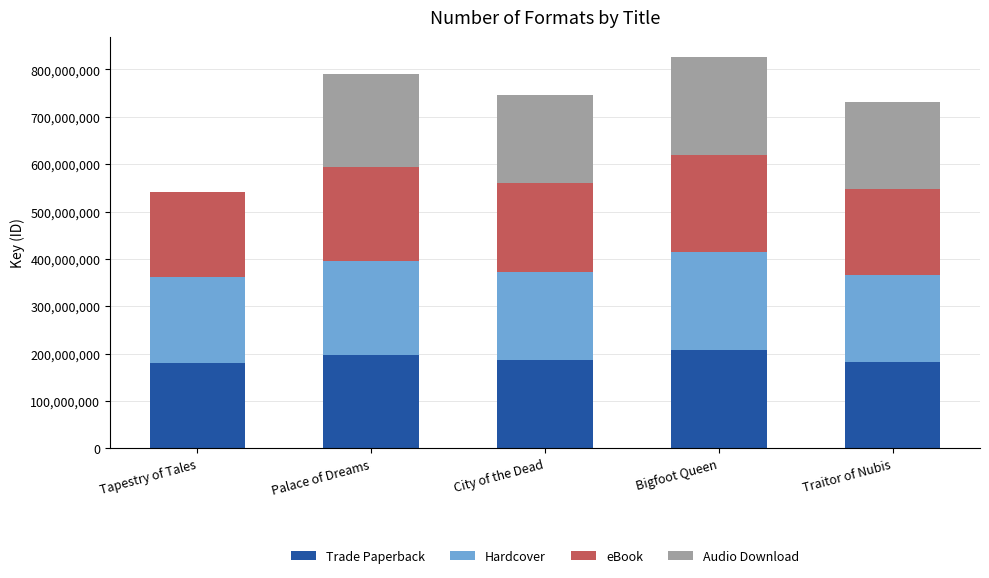

What is the total value across all series at Traitor of Nubis?

730587388